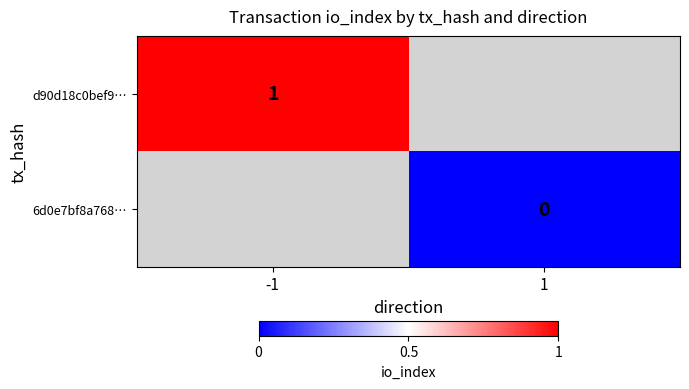

Which has a higher value, 1 or -1?

-1